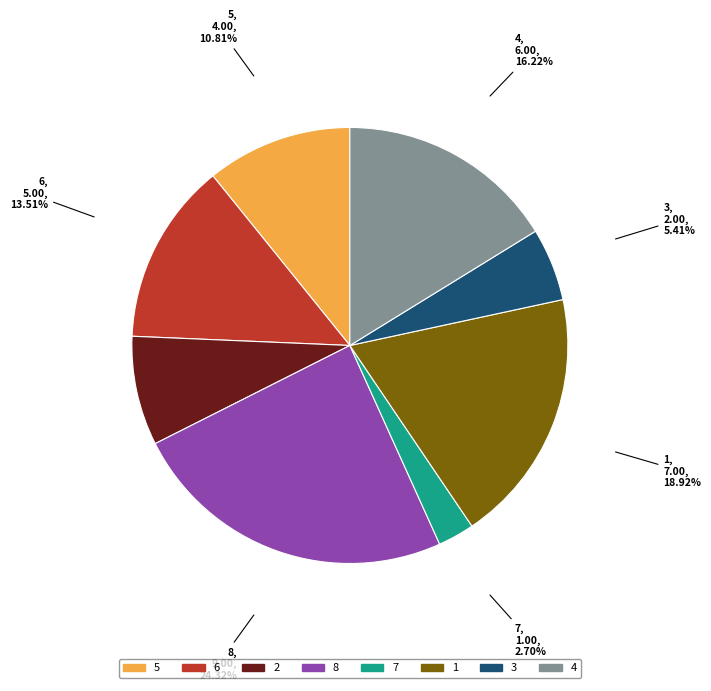

Approximately how many times larger is the value at 5 compared to 7?

4.0